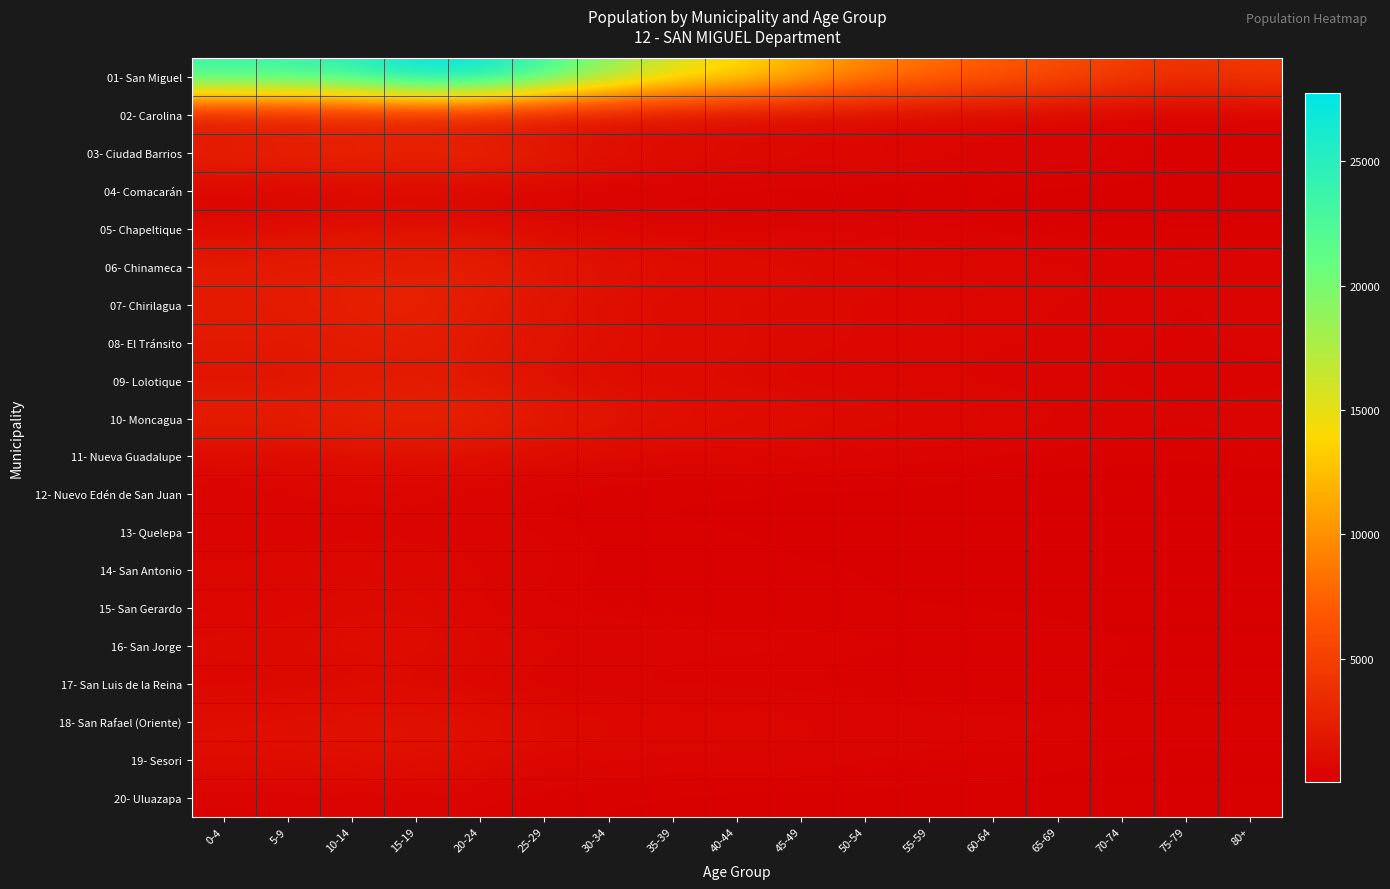

Between 80+ and 50-54, which is larger?

50-54